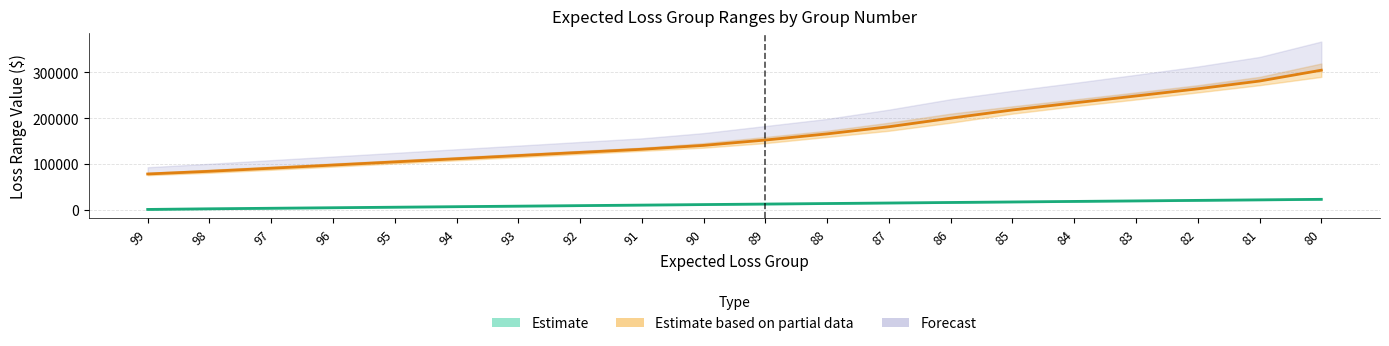

What is the total value across all series at 94?

118182.0